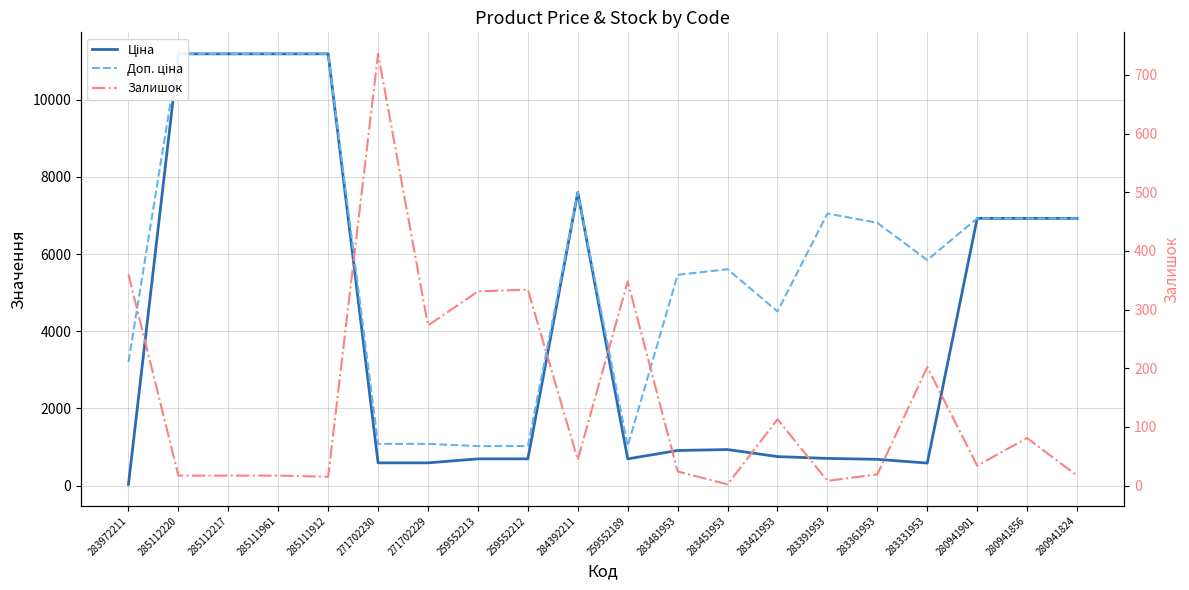

What is the maximum value for Залишок?

736.0